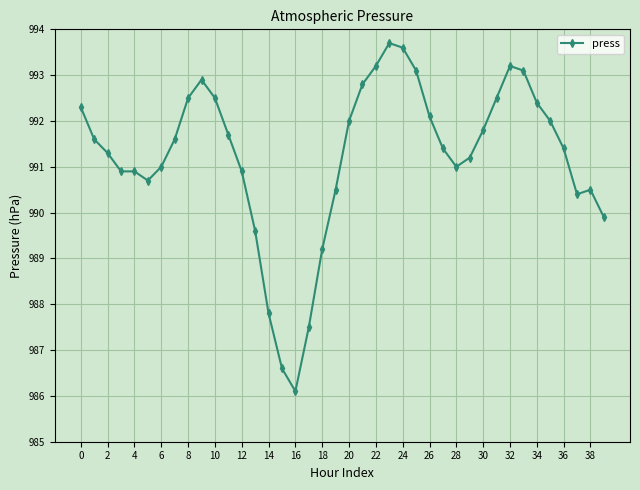

True or false: there are more than 0 points higher than both neighbors.

True